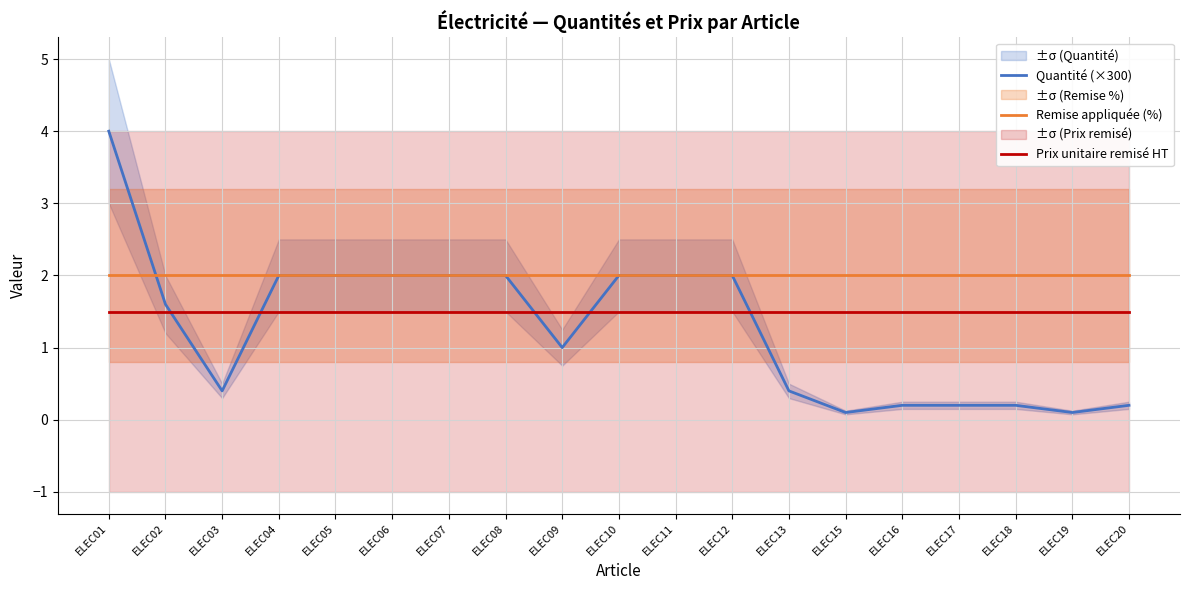

Read the Remise appliquée (%) value at ELEC08.

2.0